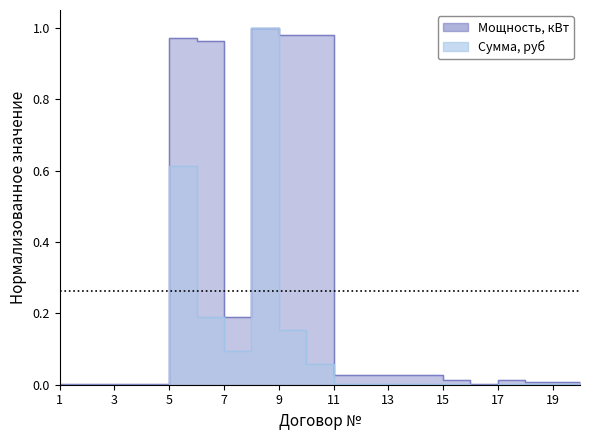

The value at 15 is 0.0. True or false?

False